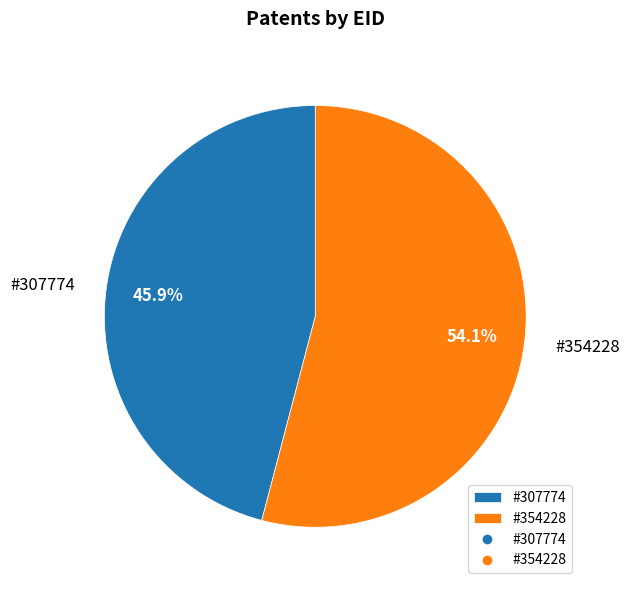

Is there any slice that represents more than half of the pie?

Yes